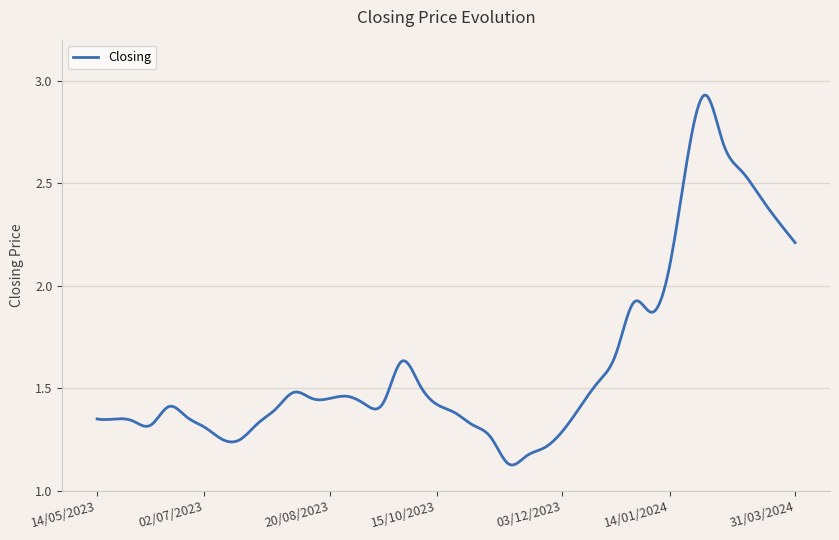

What is the label of the 37th point from the right?

11/02/2024